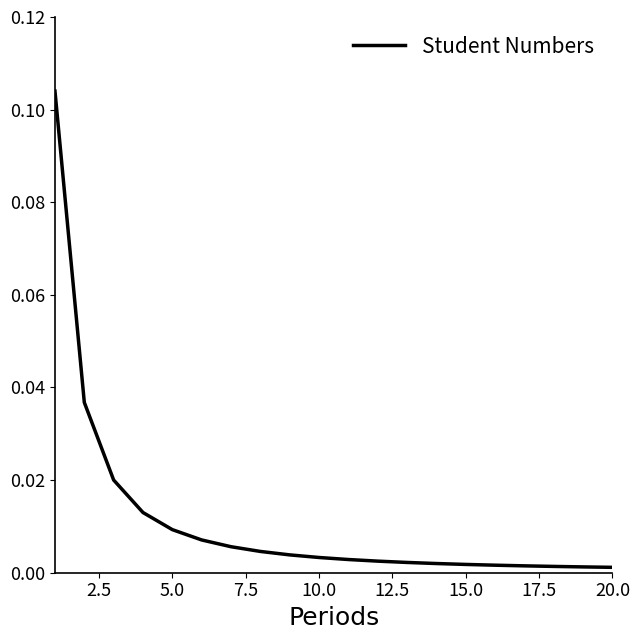

What is the maximum value shown in the chart?

0.1